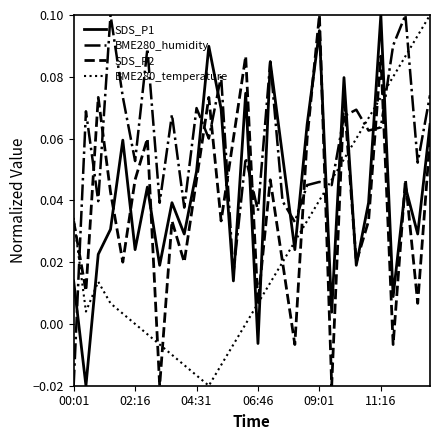

Which series has the largest total across all categories?

BME280_humidity